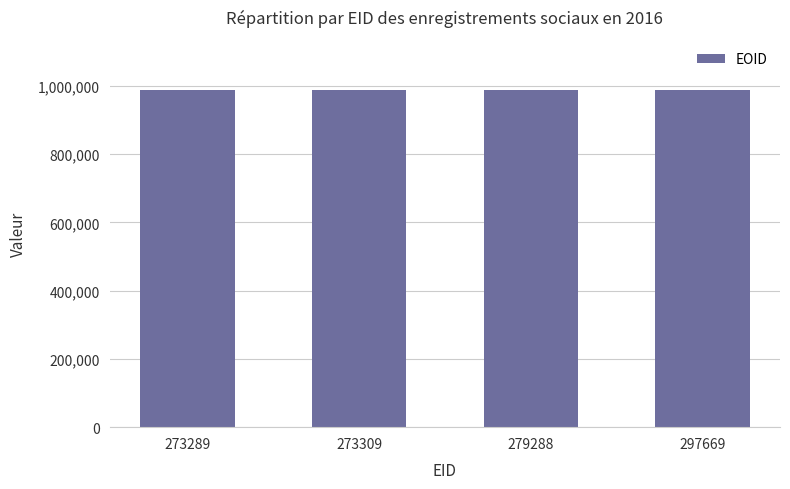

How many data points are less than 987066?

2